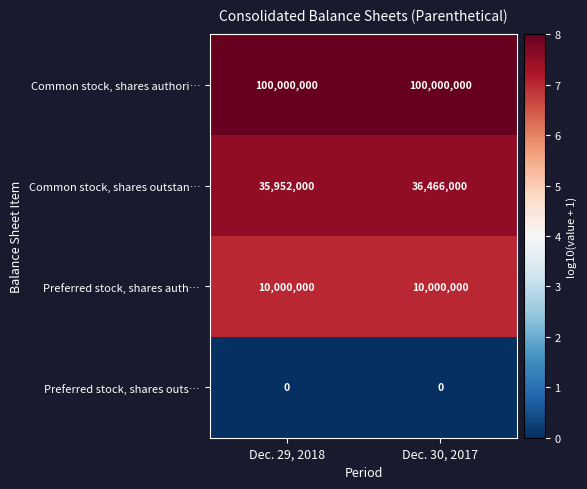

What is the total value across all series at Dec. 30, 2017?

146466000